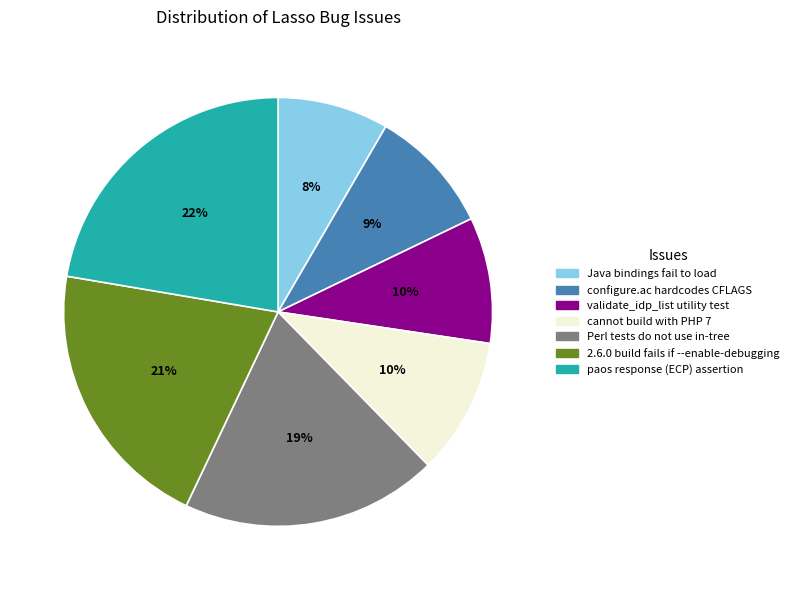

Combined, do Perl tests do not use in-tree and Java bindings fail to load account for over 50%?

No